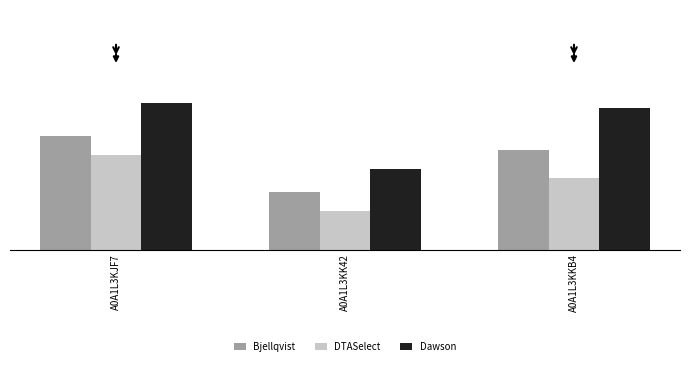

Which series has the largest range (max minus min)?

Dawson